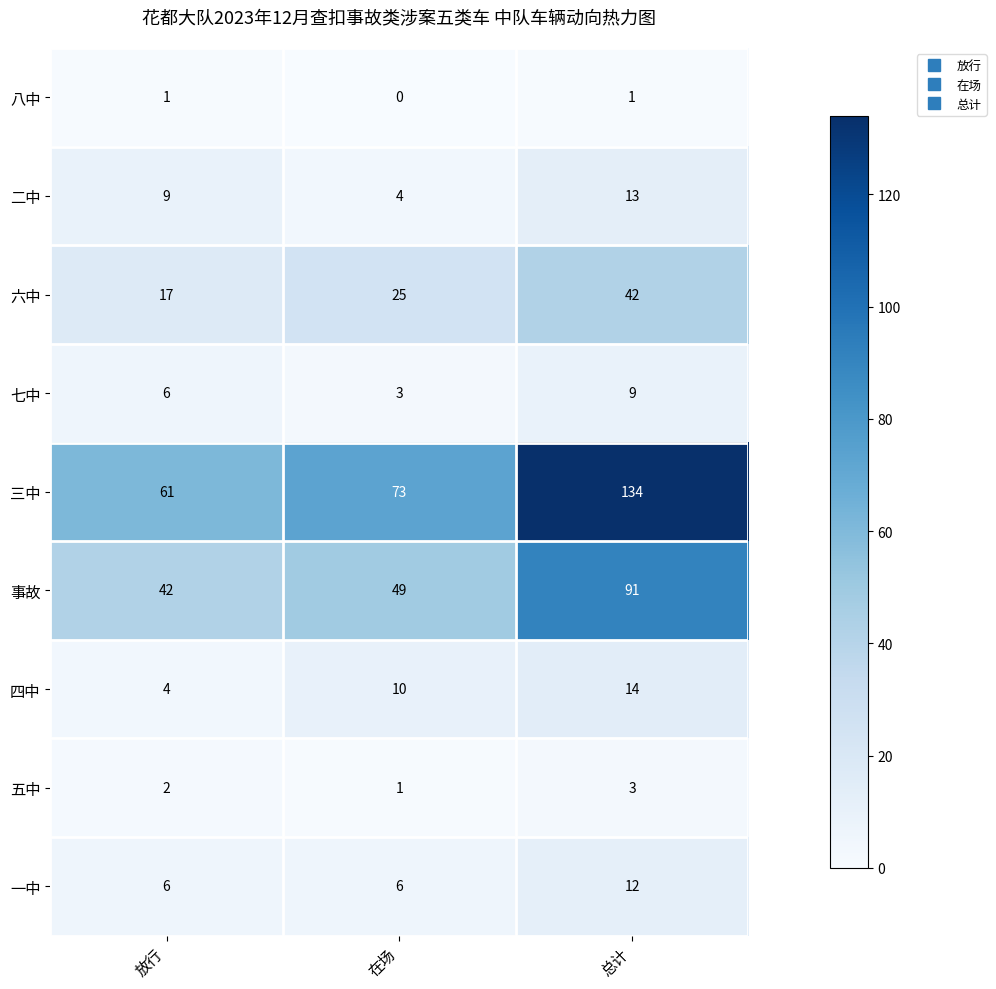

Which series changed the most between 放行 and 总计?

三中